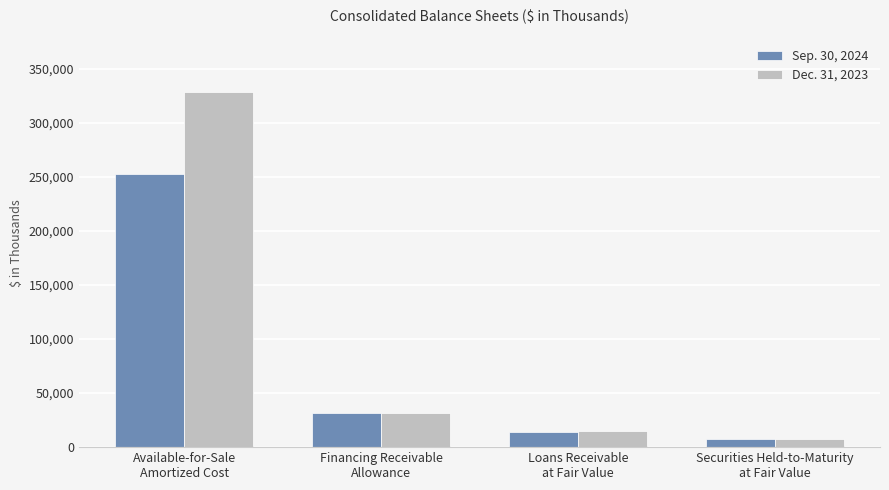

List the labels in order of Sep. 30, 2024 value, largest first.

Available-for-Sale
Amortized Cost, Financing Receivable
Allowance, Loans Receivable
at Fair Value, Securities Held-to-Maturity
at Fair Value